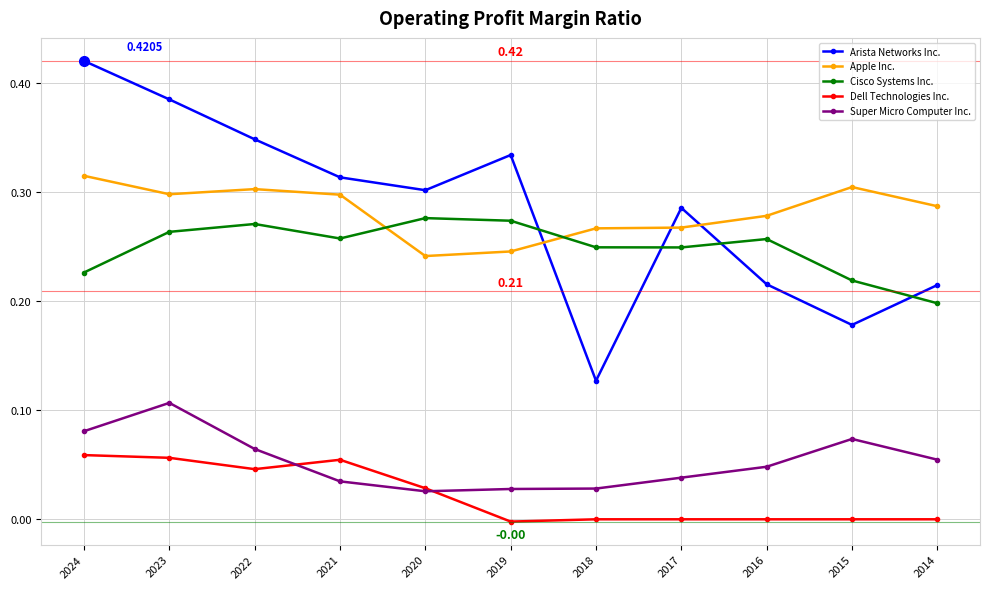

True or false: Dell Technologies Inc. and Super Micro Computer Inc. intersect in this chart.

True